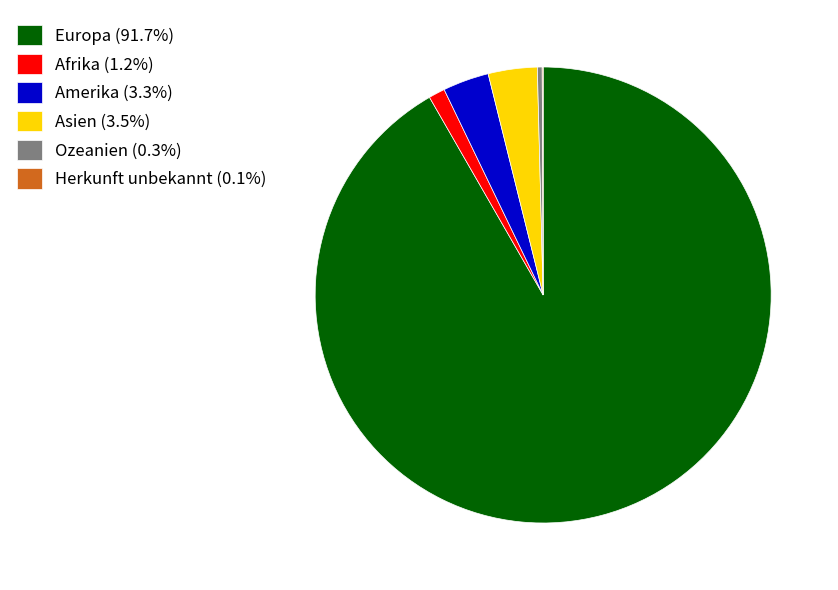

Approximately how many times larger is the value at Asien (3.5%) compared to Amerika (3.3%)?

1.1